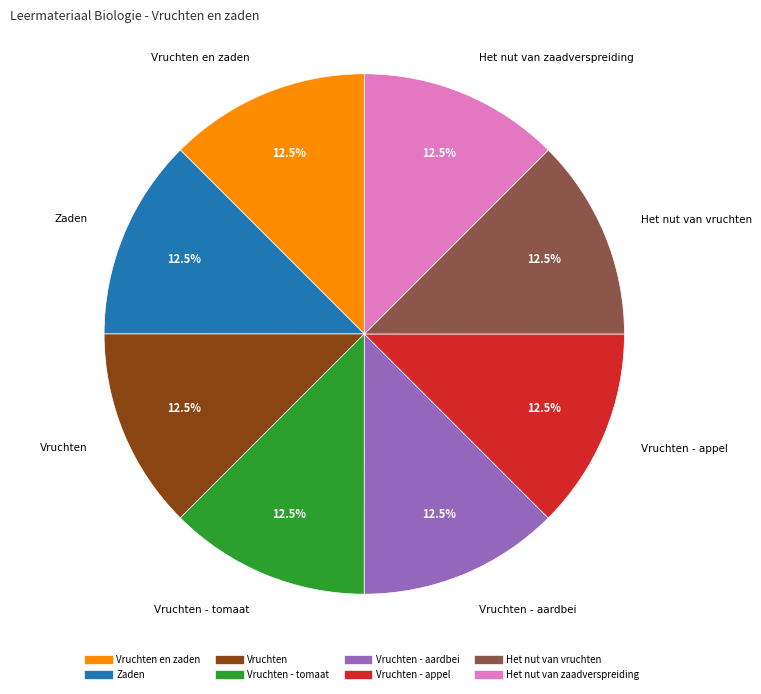

Is there a majority slice in this chart?

No